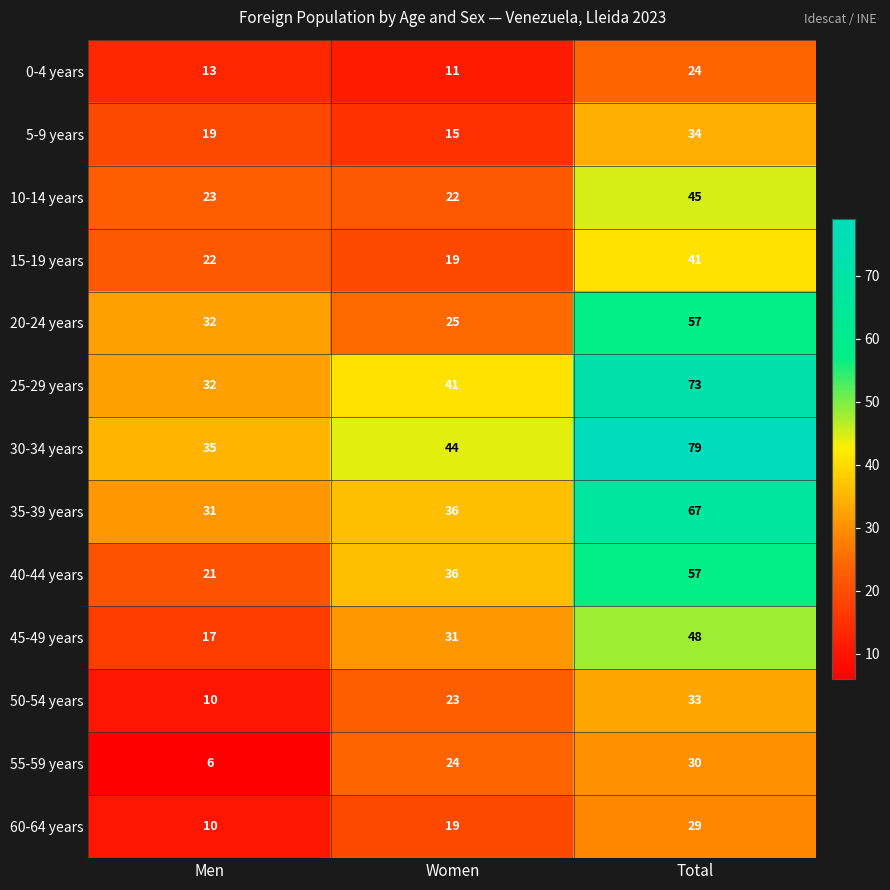

What is the difference between the maximum and second lowest values in the 20-24 years series?

25